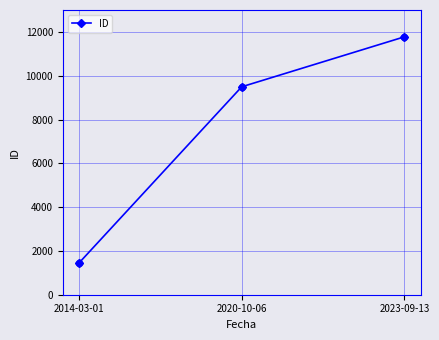

Approximately how many times larger is the value at 2020-10-06 compared to 2023-09-13?

0.8